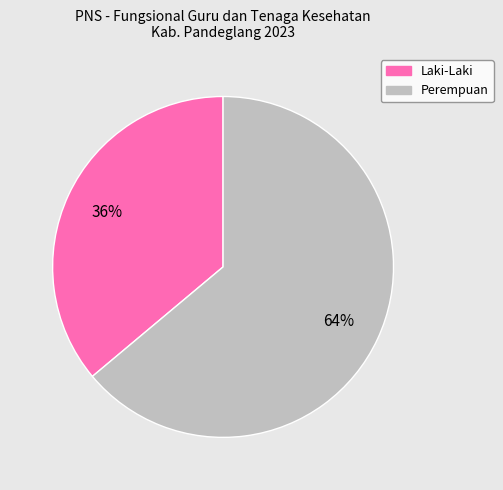

To the nearest percent, what is the average slice percentage?

50%